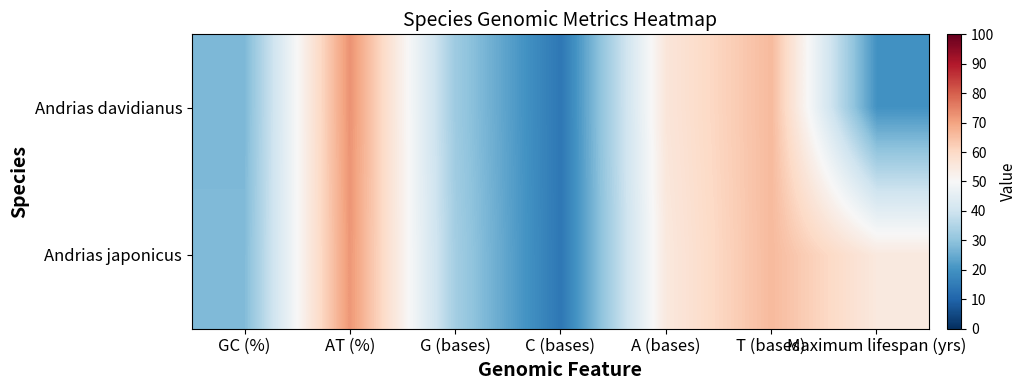

At which category is the sum across all series the highest?

AT (%)